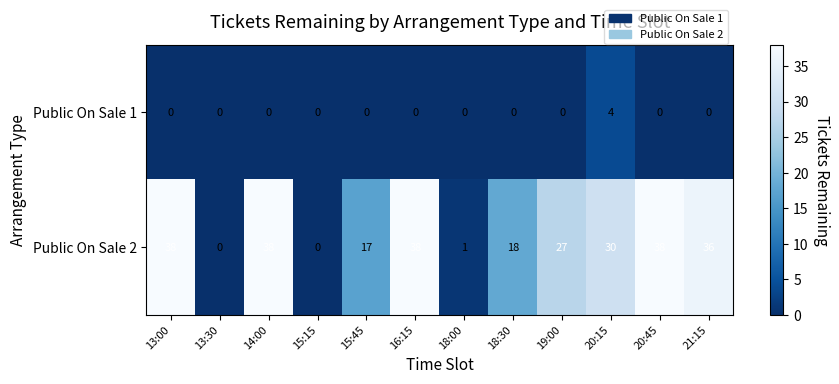

The value of Public On Sale 2 at 13:00 is 22. True or false?

False